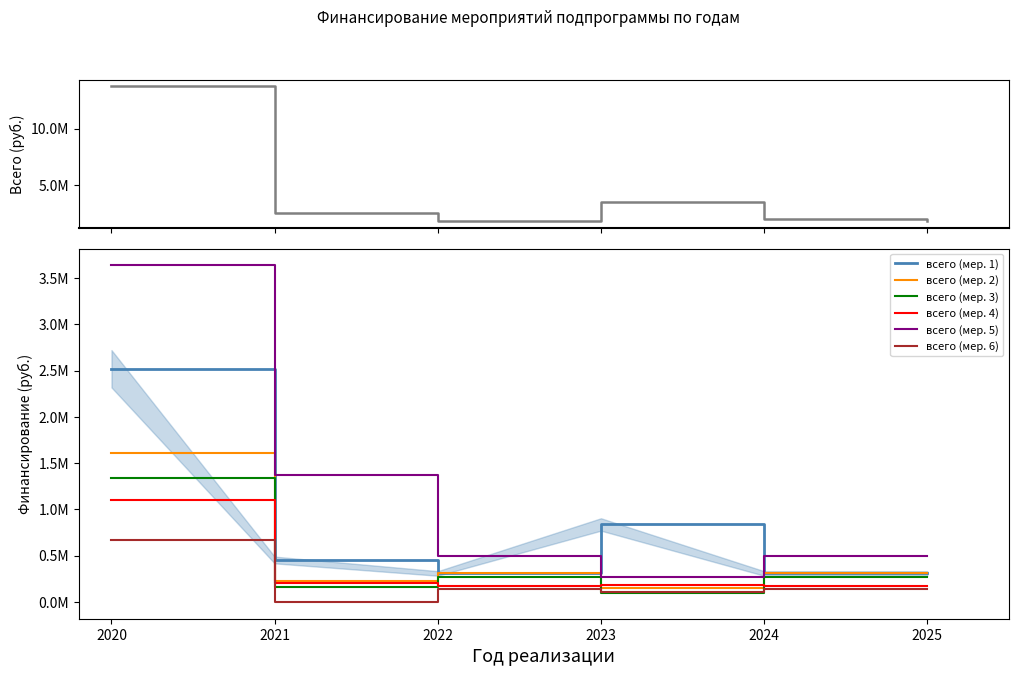

Count the number of data series in this chart.

6